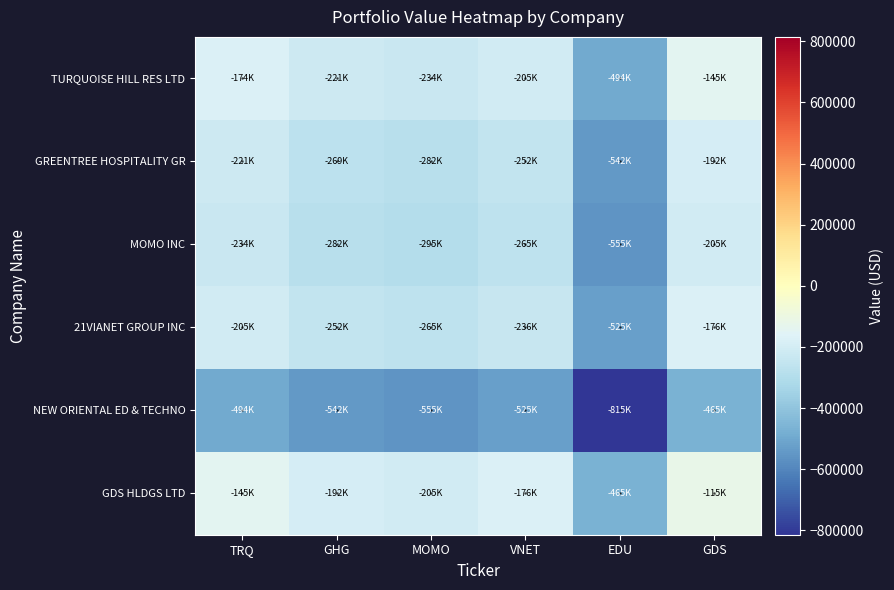

Reading left to right, what are all the values shown in this chart?

TURQUOISE HILL RES LTD: TRQ=-174183.0	GHG=-221403.0	MOMO=-234441.5	VNET=-205201.5	EDU=-494426.5	GDS=-144680.0
GREENTREE HOSPITALITY GR: TRQ=-221403.0	GHG=-268623.0	MOMO=-281661.5	VNET=-252421.5	EDU=-541646.5	GDS=-191900.0
MOMO INC: TRQ=-234441.5	GHG=-281661.5	MOMO=-294700.0	VNET=-265460.0	EDU=-554685.0	GDS=-204938.5
21VIANET GROUP INC: TRQ=-205201.5	GHG=-252421.5	MOMO=-265460.0	VNET=-236220.0	EDU=-525445.0	GDS=-175698.5
NEW ORIENTAL ED & TECHNO: TRQ=-494426.5	GHG=-541646.5	MOMO=-554685.0	VNET=-525445.0	EDU=-814670.0	GDS=-464923.5
GDS HLDGS LTD: TRQ=-144680.0	GHG=-191900.0	MOMO=-204938.5	VNET=-175698.5	EDU=-464923.5	GDS=-115177.0